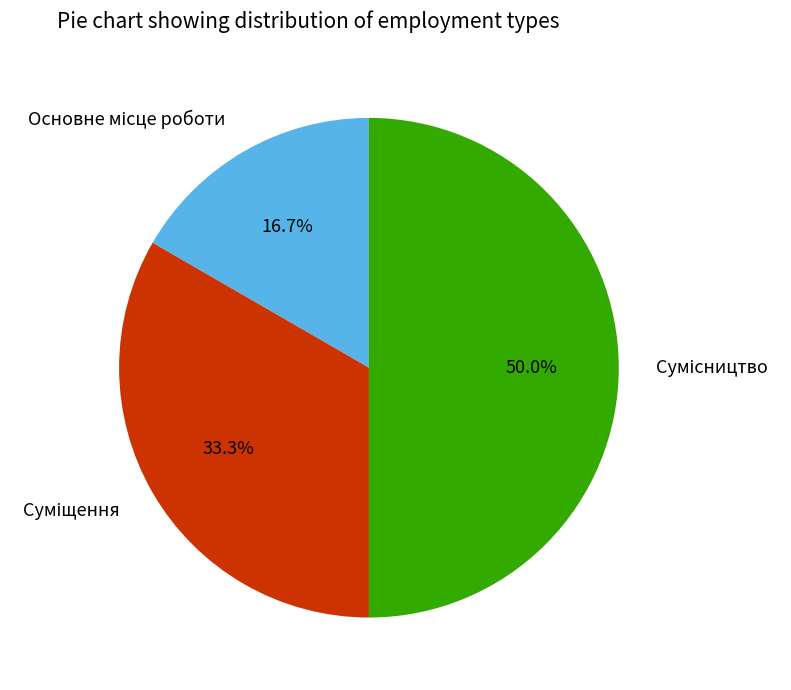

Is there a majority slice in this chart?

No